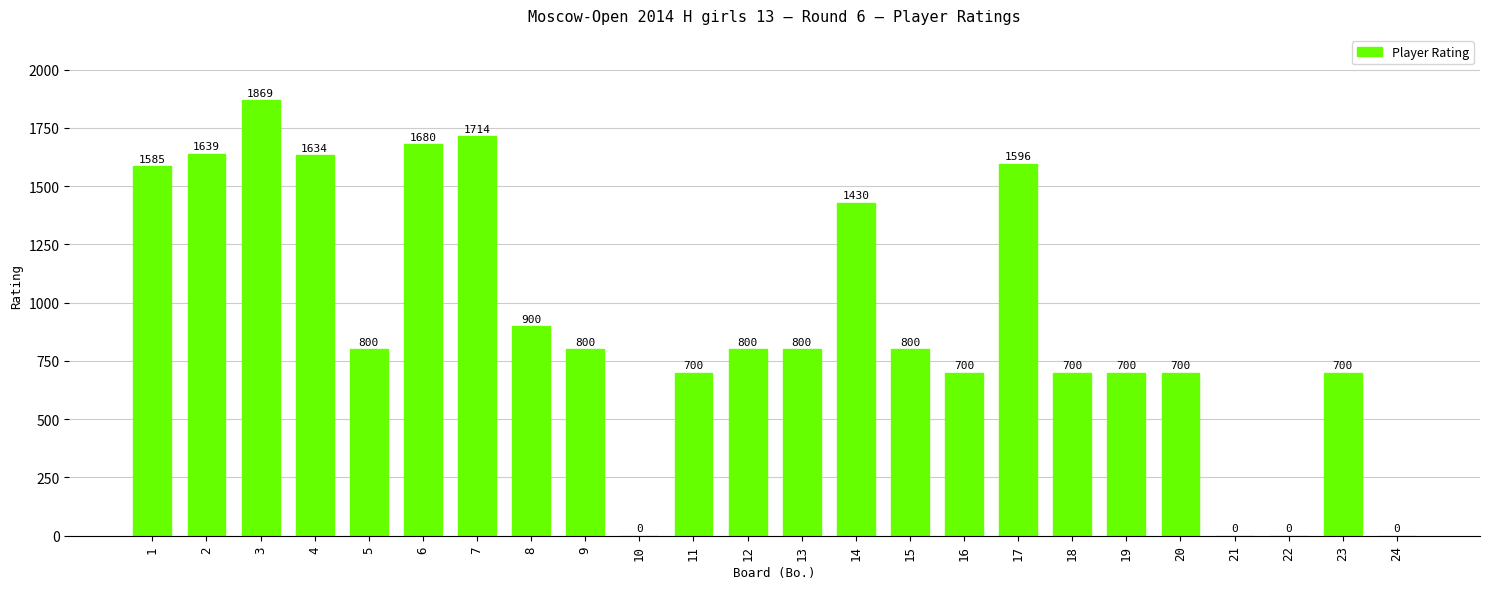

True or false: the data shows 1869 at 3.

True